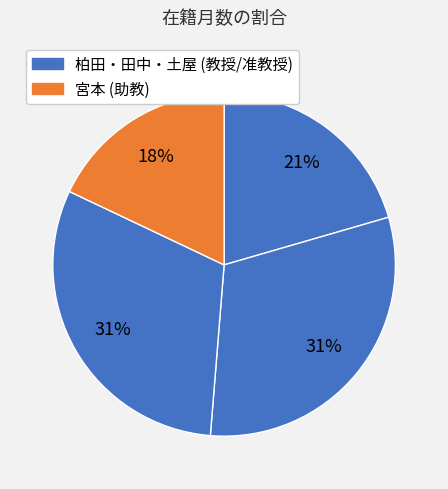

Count the number of slices in the pie.

4